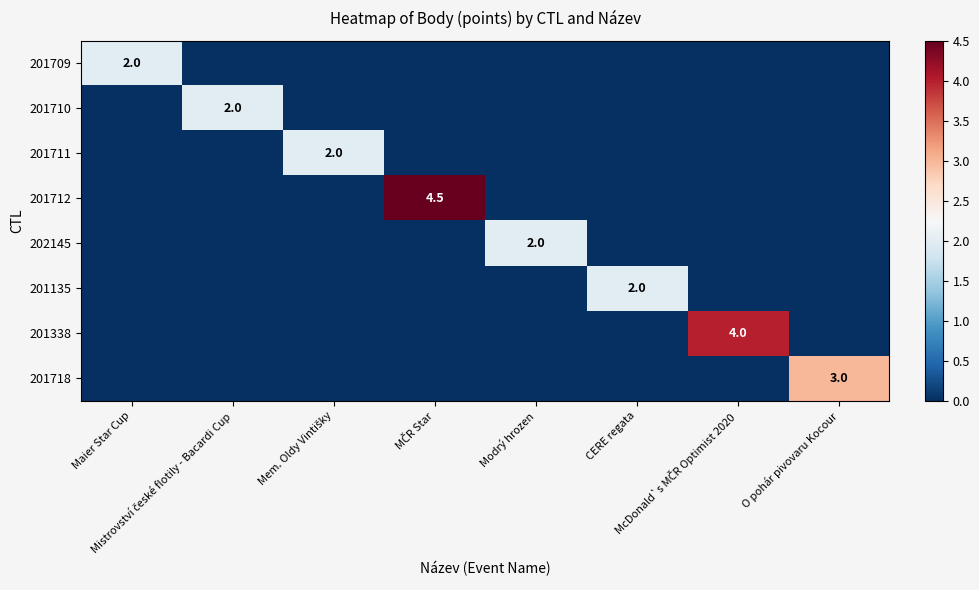

How many data points in 201712 are above 0?

1